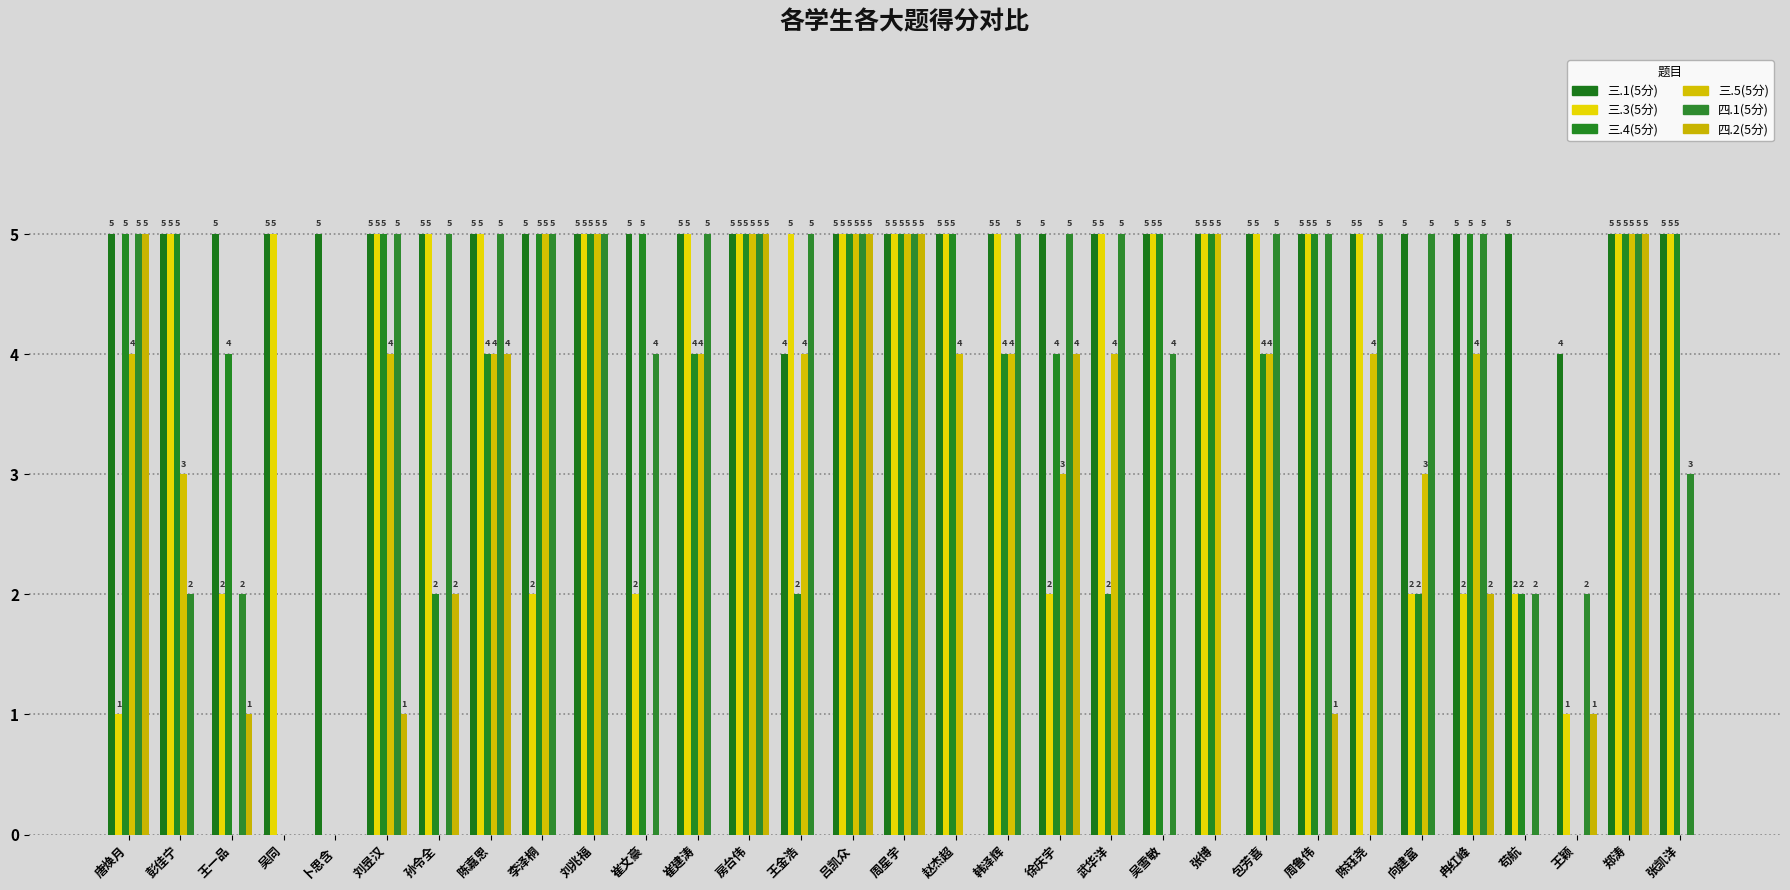

What is the difference between the second highest and second lowest values in the 四.1(5分) series?

5